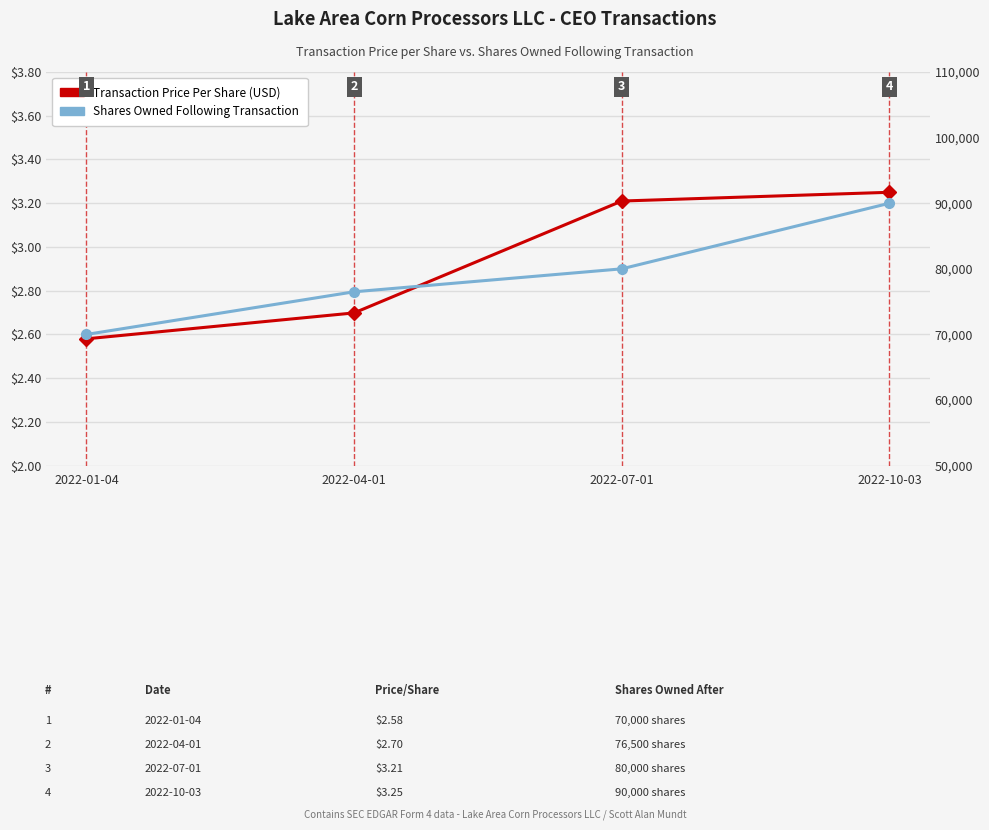

Rank the categories by Shares Owned Following Transaction value from lowest to highest.

2022-01-04, 2022-04-01, 2022-07-01, 2022-10-03